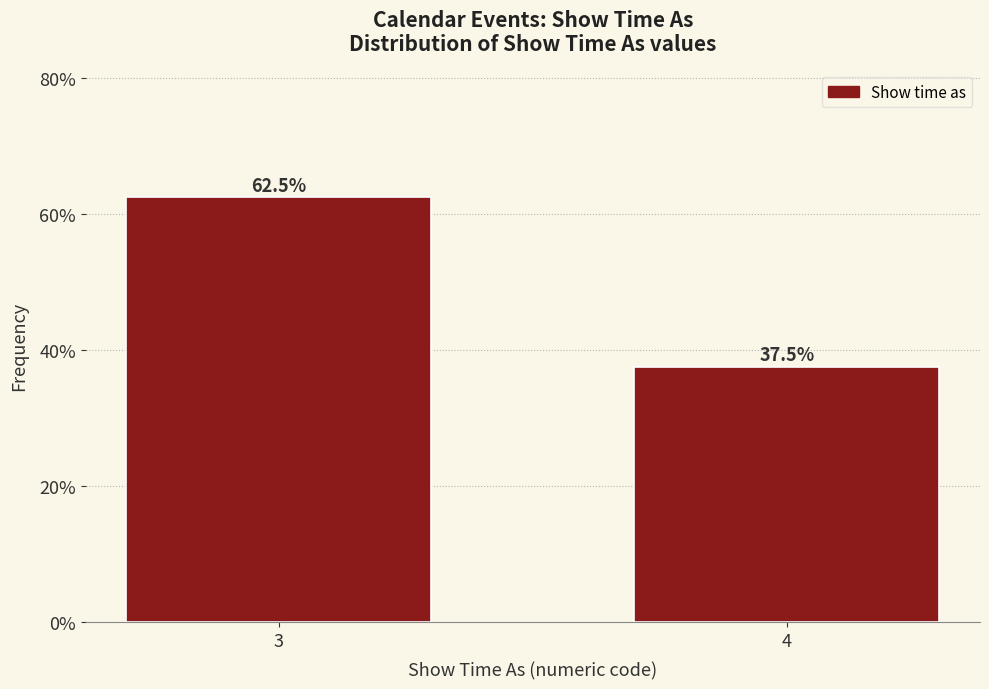

Reading left to right, extract all data points from this chart.

3=62.5	4=37.5